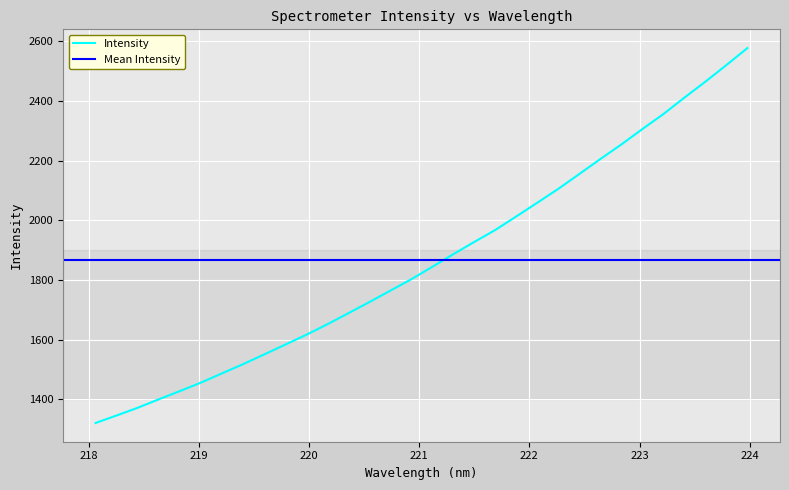

Reading left to right, transcribe all the data shown in this chart.

218.0596=1321.2	218.2508=1346.4	218.442=1372.1	218.6332=1400.5	218.8244=1427.9	219.0156=1456.3	219.2067=1487.2	219.3979=1518.0	219.589=1550.4	219.7801=1583.2	219.9712=1616.2	220.1623=1651.3	220.3533=1688.4	220.5444=1725.7	220.7354=1764.0	220.9264=1802.4	221.1174=1844.0	221.3083=1886.3	221.4993=1927.5	221.6902=1967.5	221.8812=2013.0	222.0721=2058.9	222.263=2105.4	222.4538=2155.1	222.6447=2205.1	222.8355=2253.9	223.0264=2305.5	223.2172=2355.7	223.408=2410.7	223.5987=2464.2	223.7895=2519.9	223.9802=2576.7